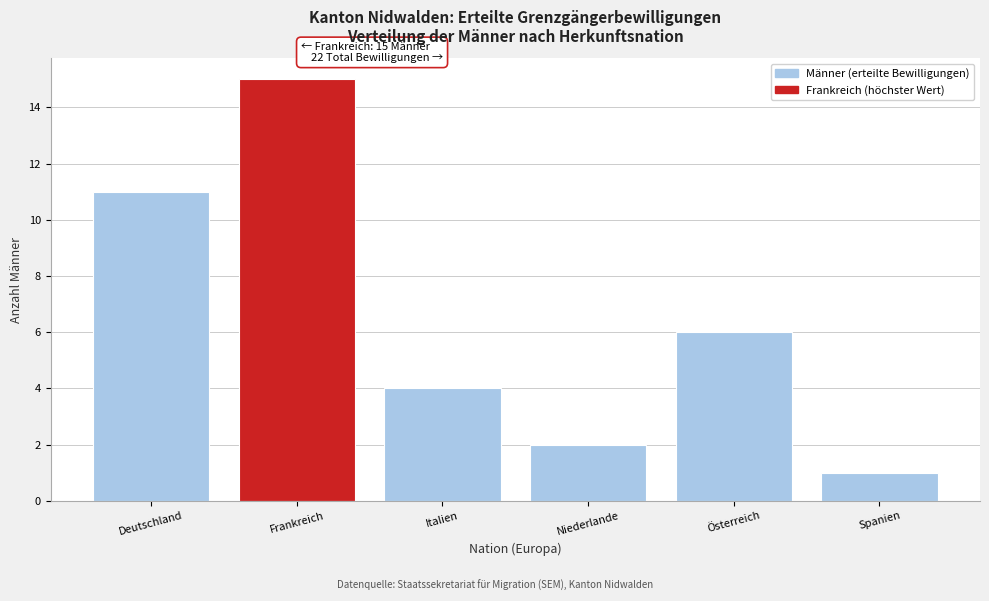

Reading left to right, list all the values displayed in this chart.

Deutschland=11	Frankreich=15	Italien=4	Niederlande=2	Österreich=6	Spanien=1